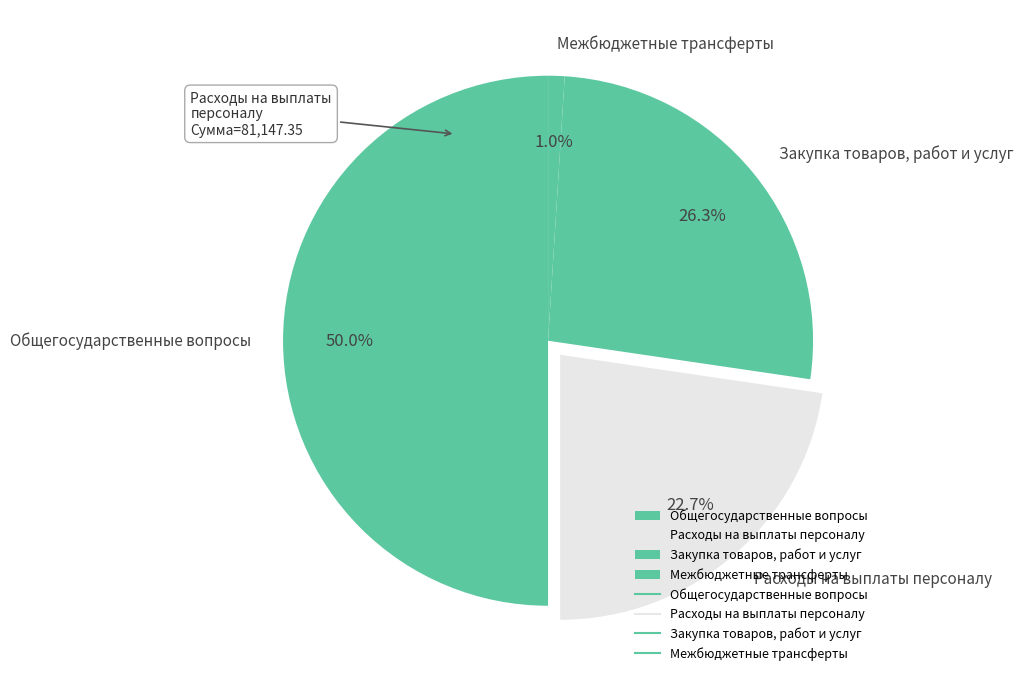

What is the smallest slice in the pie chart?

Межбюджетные трансферты